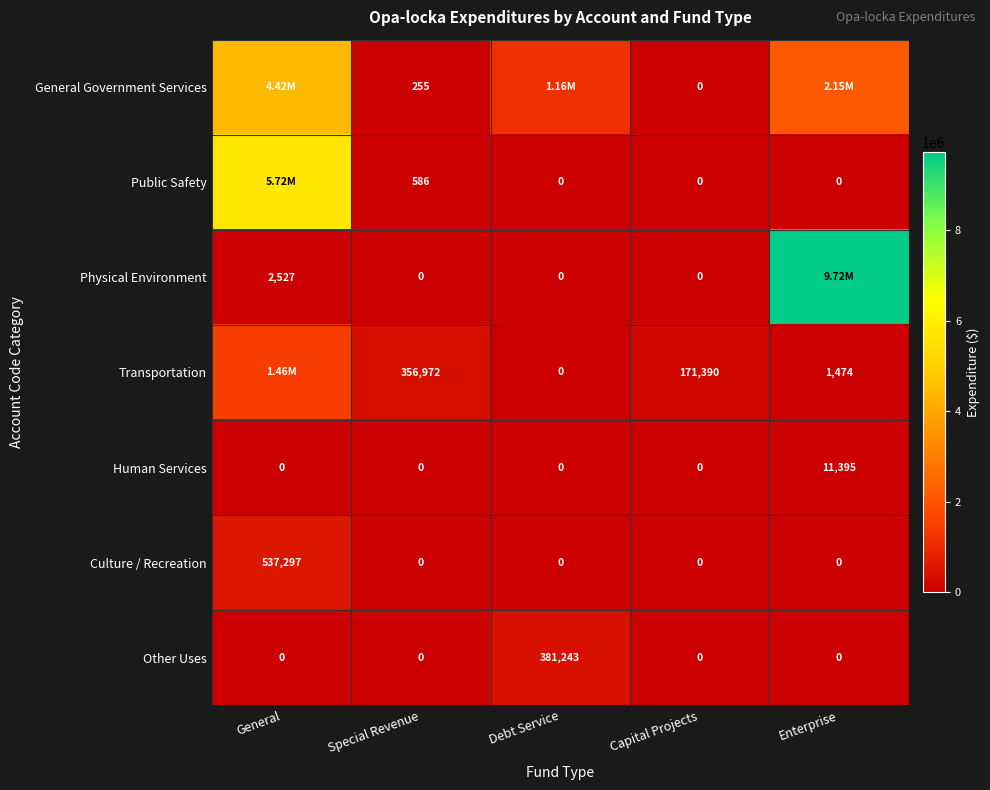

True or false: Other Uses has a value of 0 at Capital Projects.

True